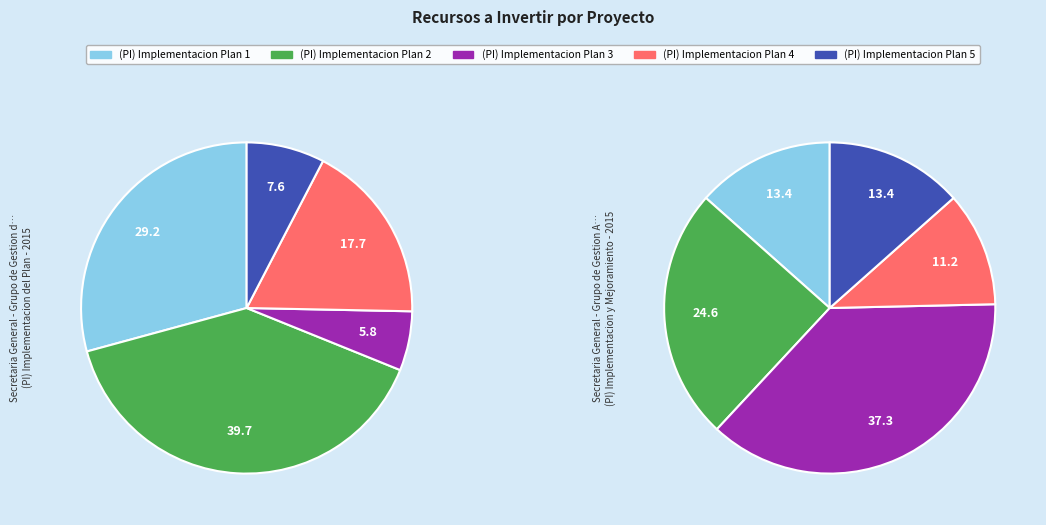

How many segments does this pie chart have?

10